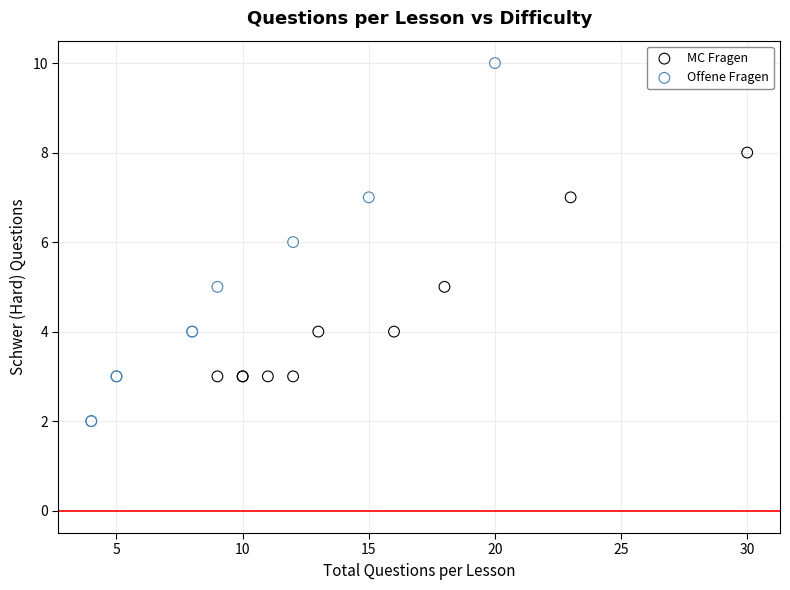

Which series contains the lowest Y value?

Offene Fragen